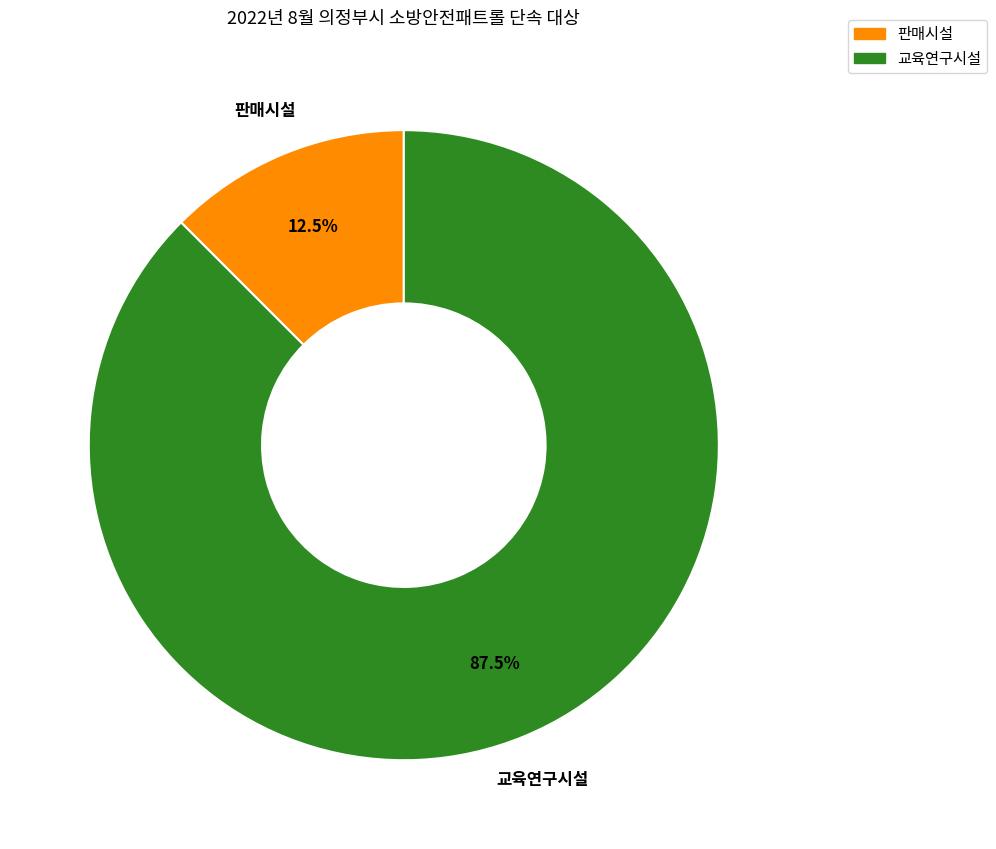

How many segments does this pie chart have?

2